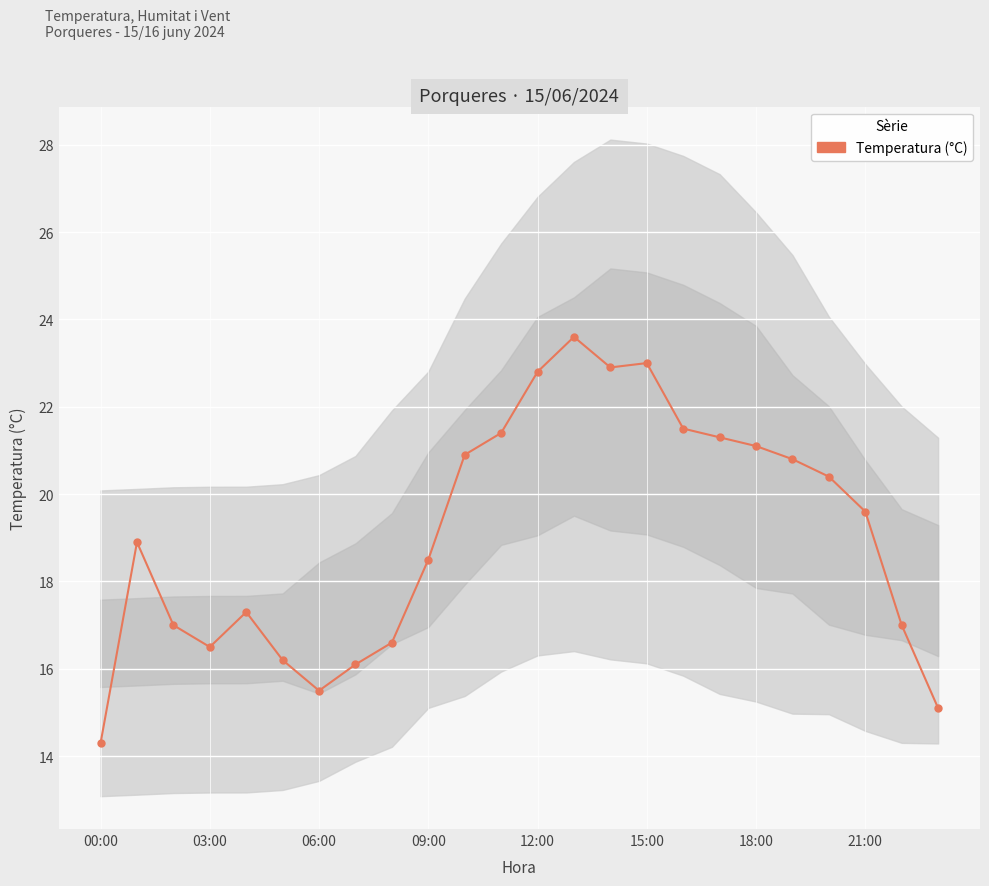

True or false: the data shows 19.6 at 21:00.

True